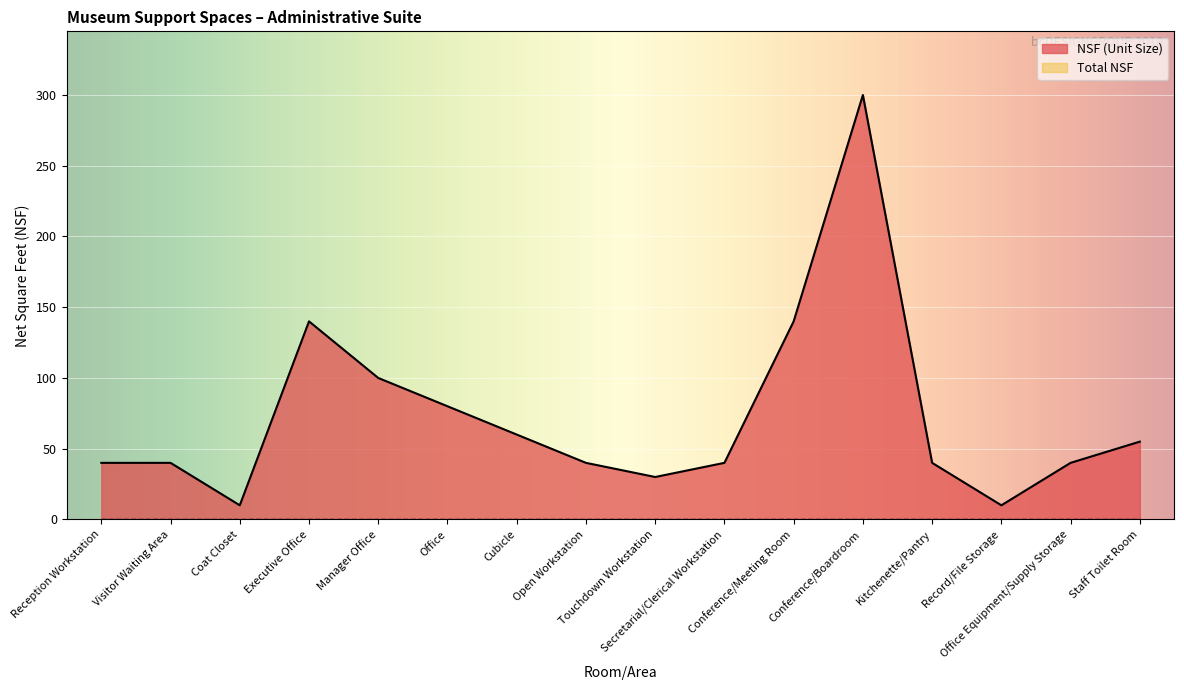

What is the maximum value shown in the chart?

300